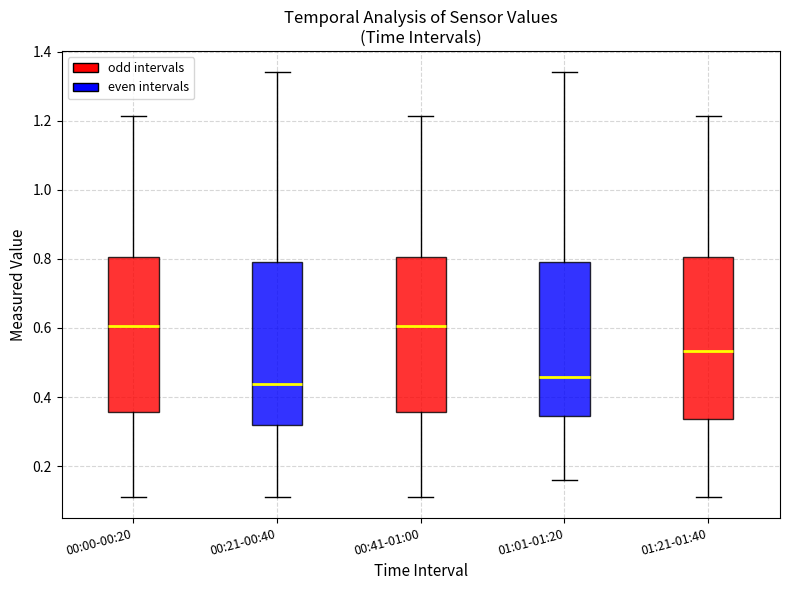

Where does the median line of the box for 00:41-01:00 sit on the y-axis? The values are not printed on the chart, so give them approximately, as read against the axis.

0.60